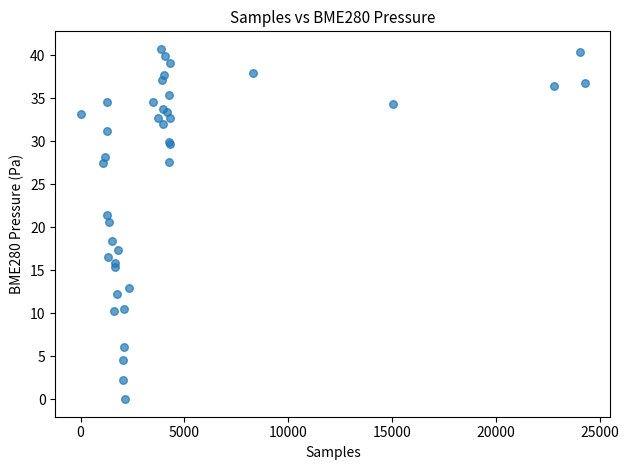

What Y value in the scatter plot is closest to 20?

20.7